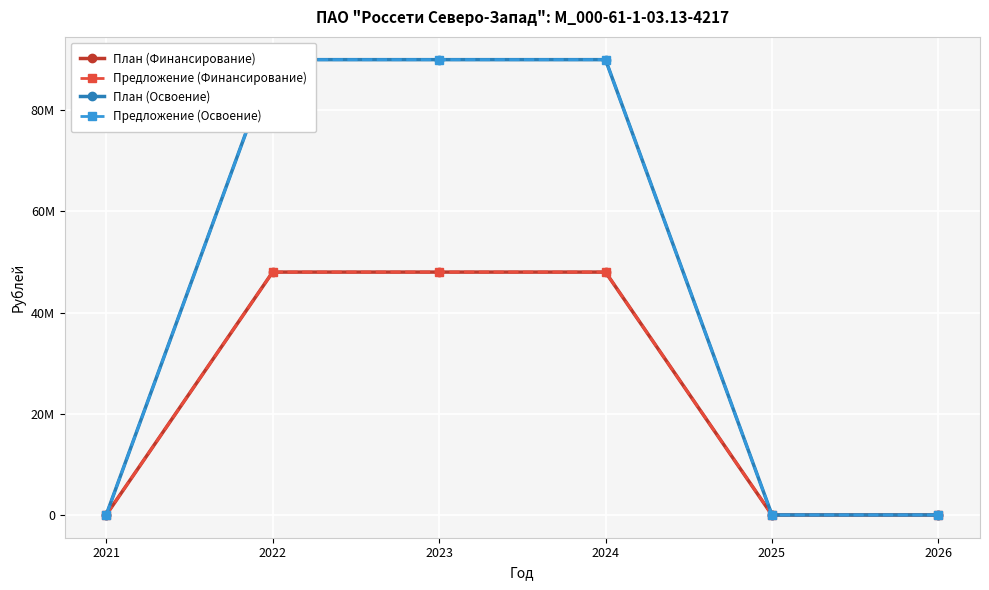

Which series has the widest spread of values?

План (Освоение)